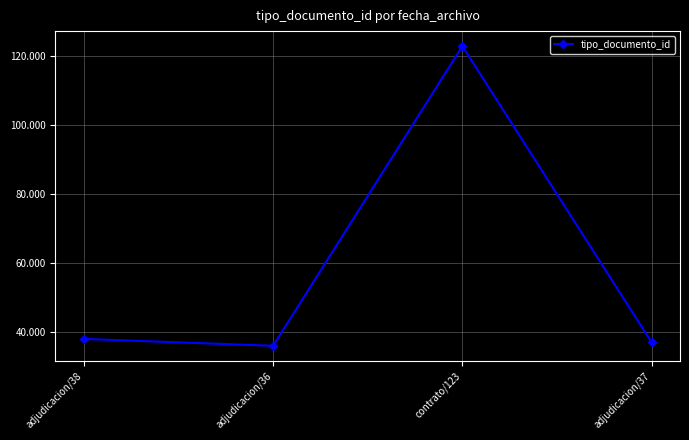

How many distinct data groups are displayed?

1